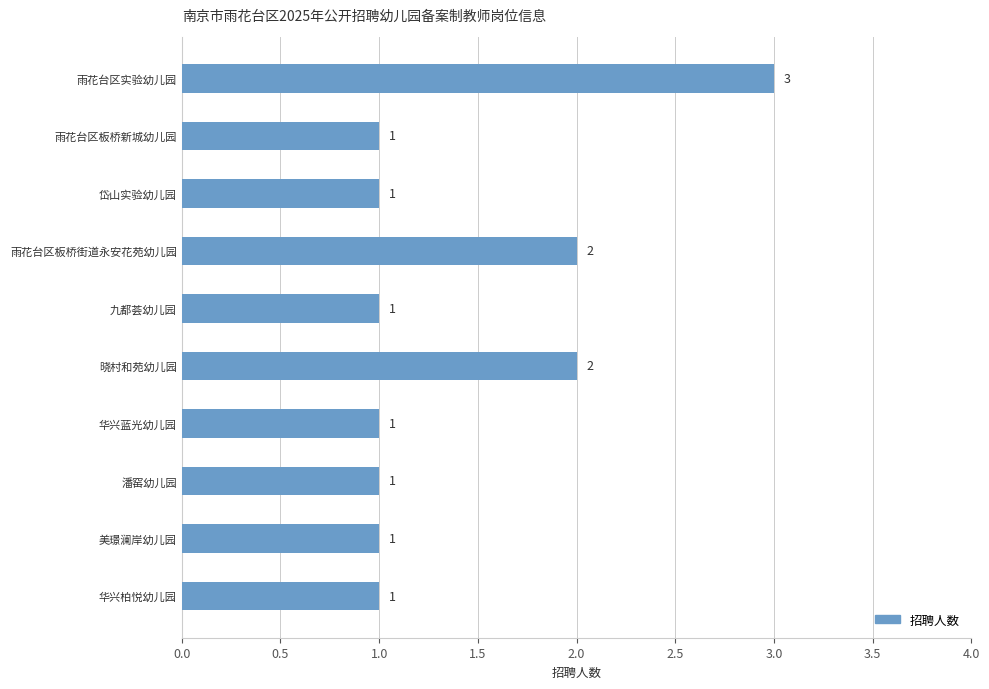

What is the average value?

1